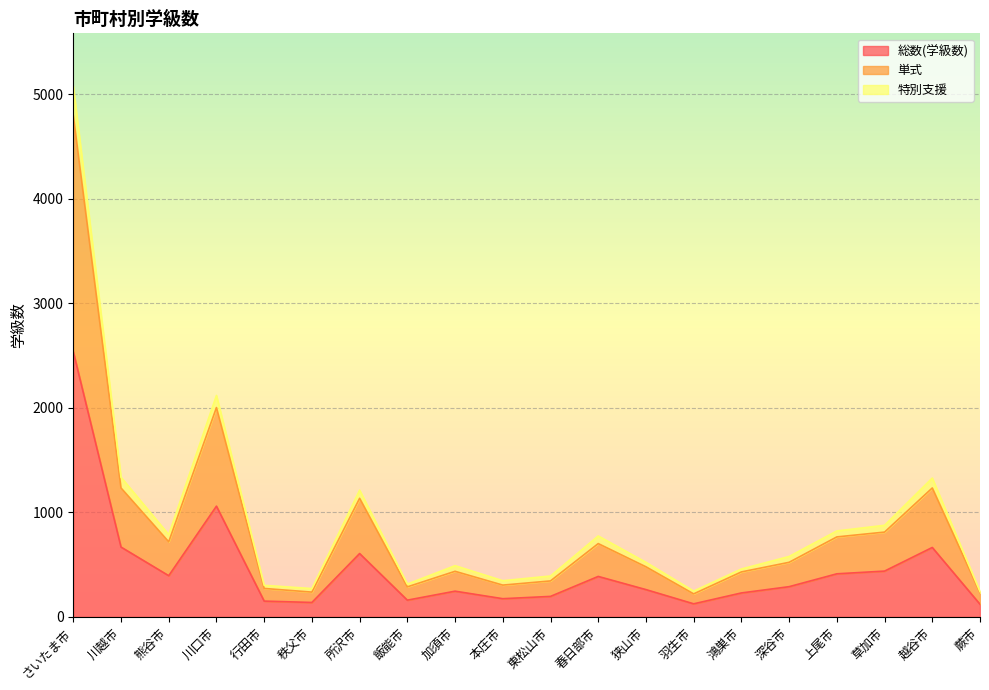

True or false: 単式 and 特別支援 intersect in this chart.

False